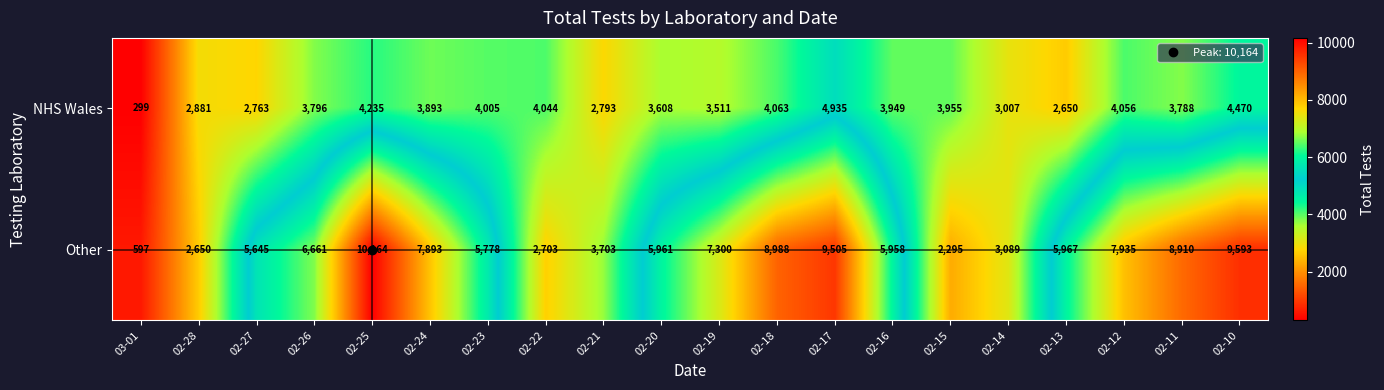

What is the difference between the maximum and minimum values in the NHS Wales series?

4636